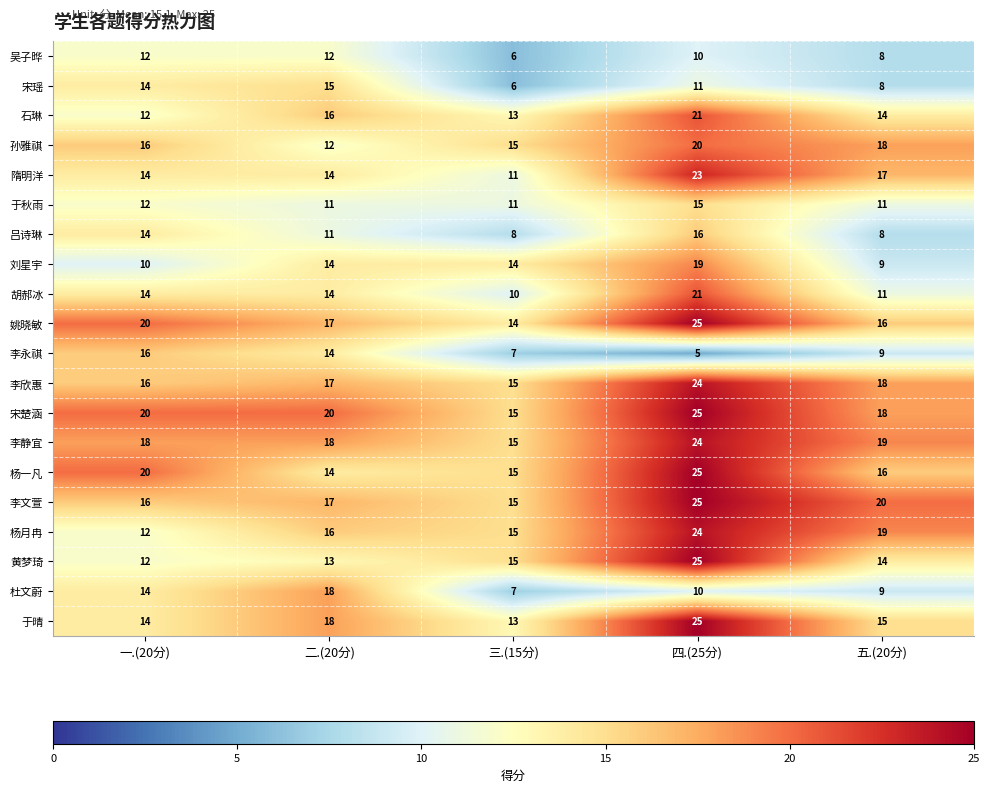

How many data points does each series have?

5